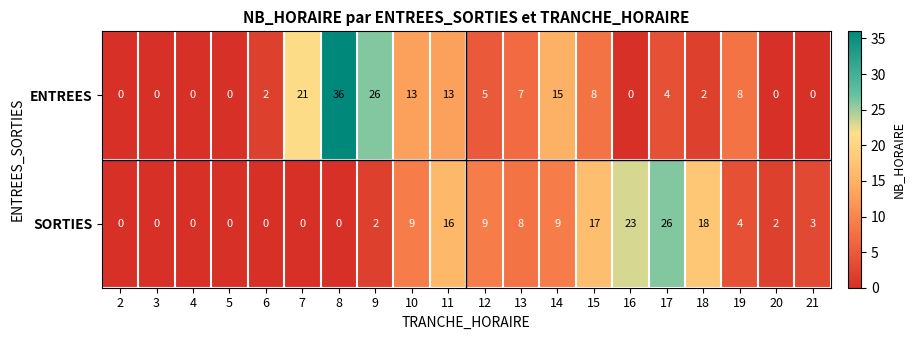

Which series changed the most between 2 and 15?

SORTIES